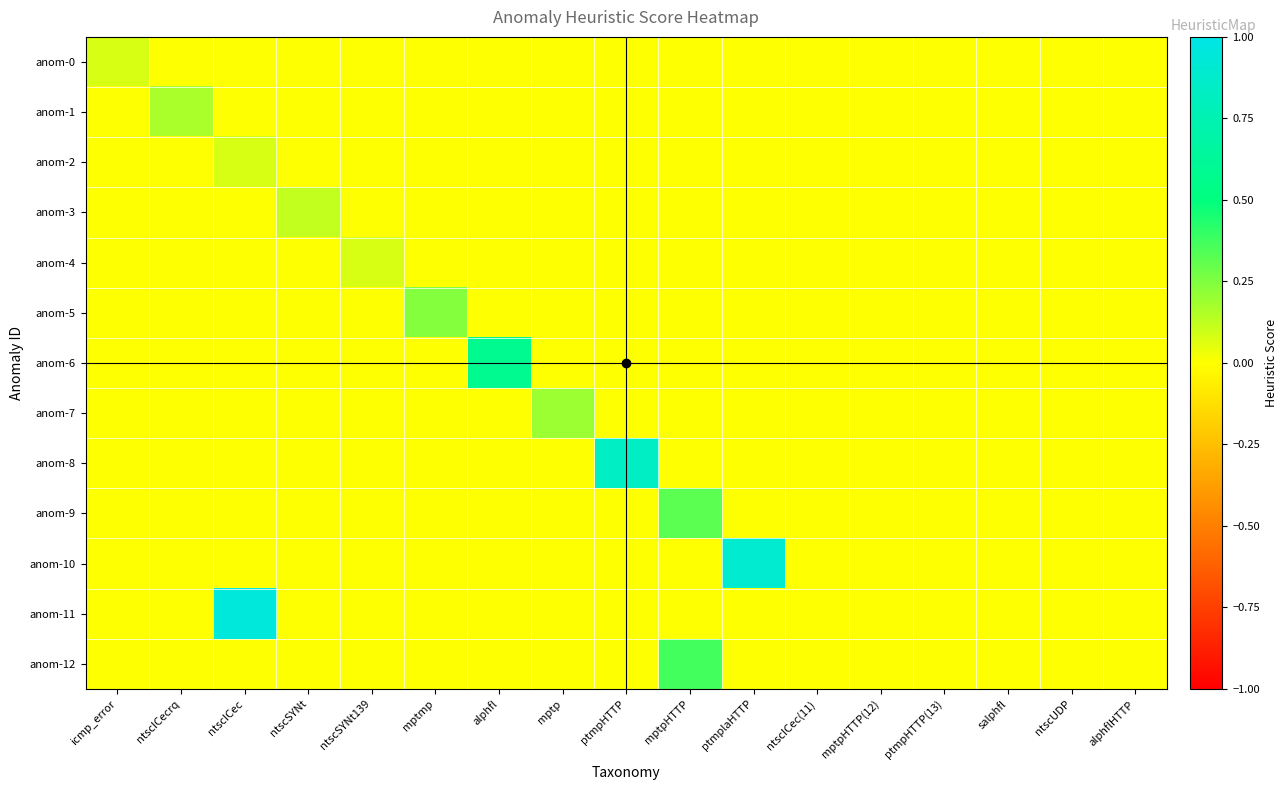

Which category has the lowest value across all series?

ntscICecrq